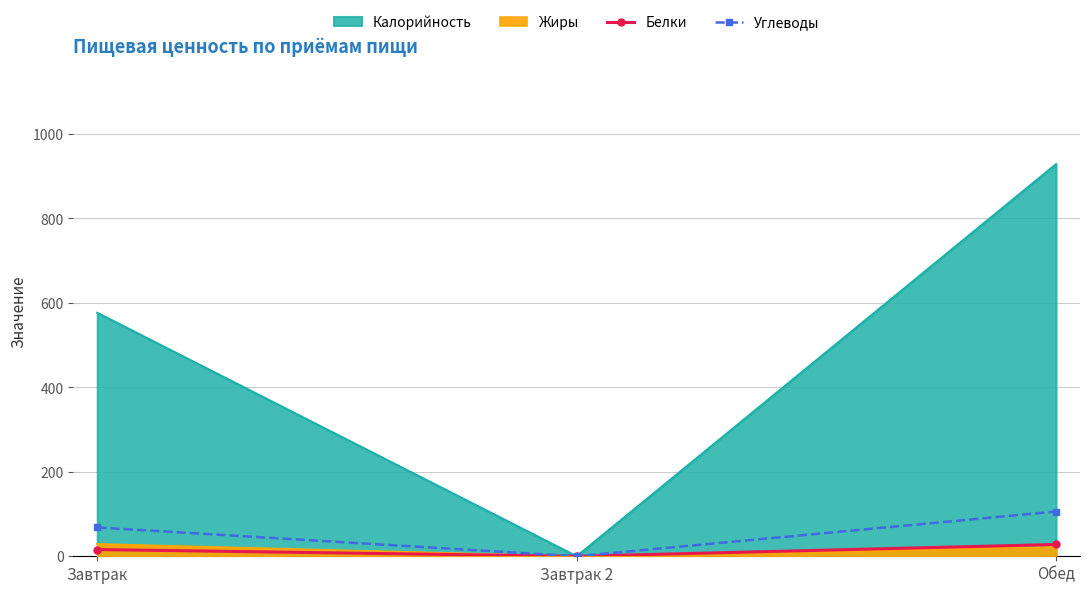

What is the sum of all Белки values?

43.9